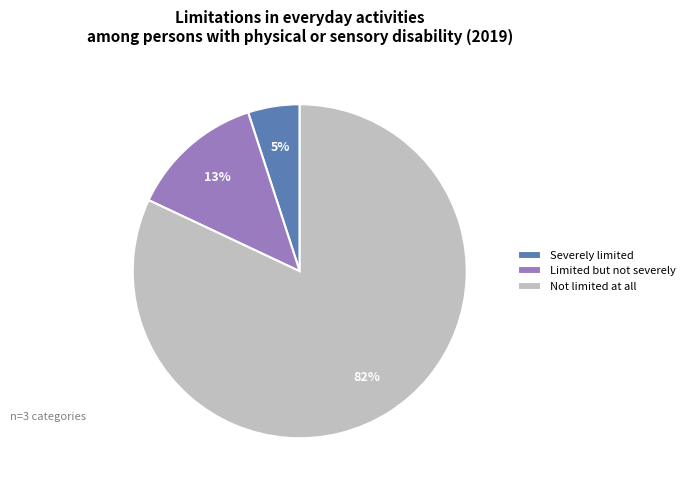

Does Severely limited account for over 50% of the chart?

No